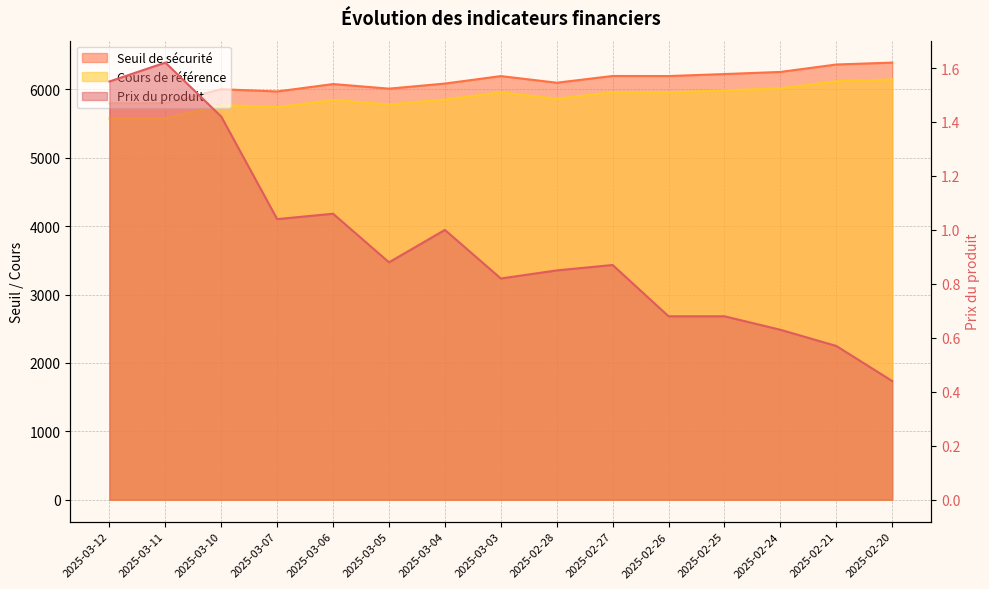

At which label does Cours de référence reach its peak?

2025-02-20